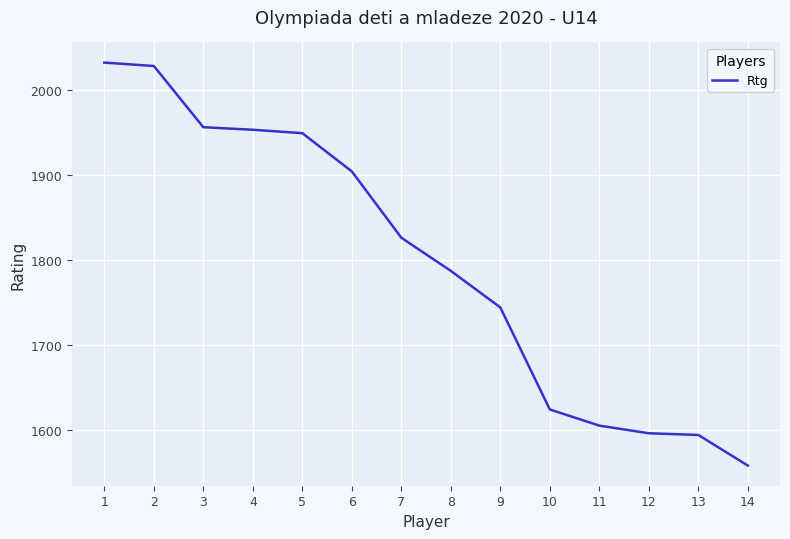

True or false: the data shows 1953 at 4.

True